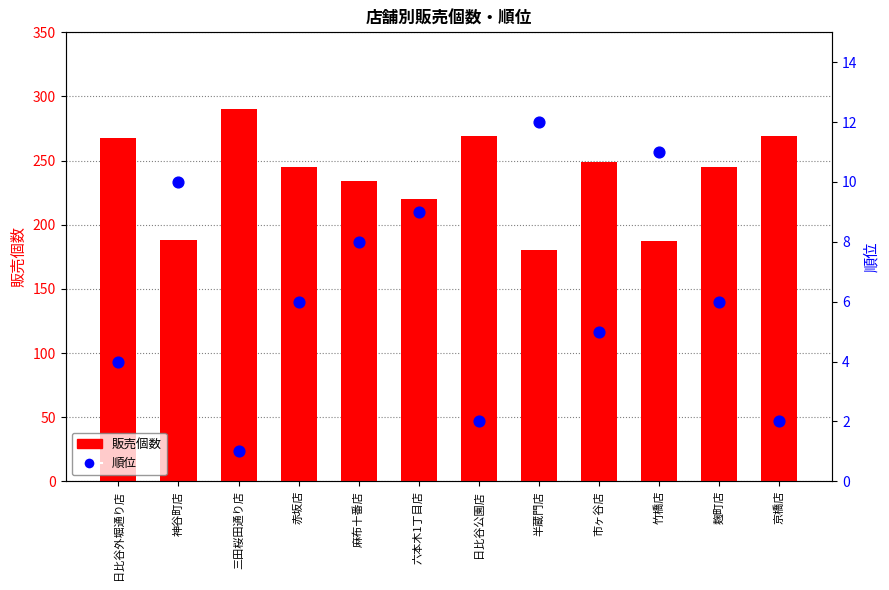

Which series has the widest spread of Y values?

販売個数